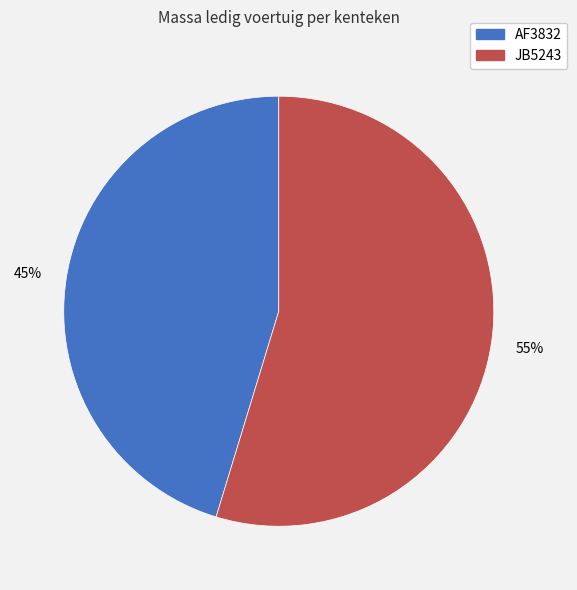

Do AF3832 and JB5243 together represent more than half of the pie?

Yes